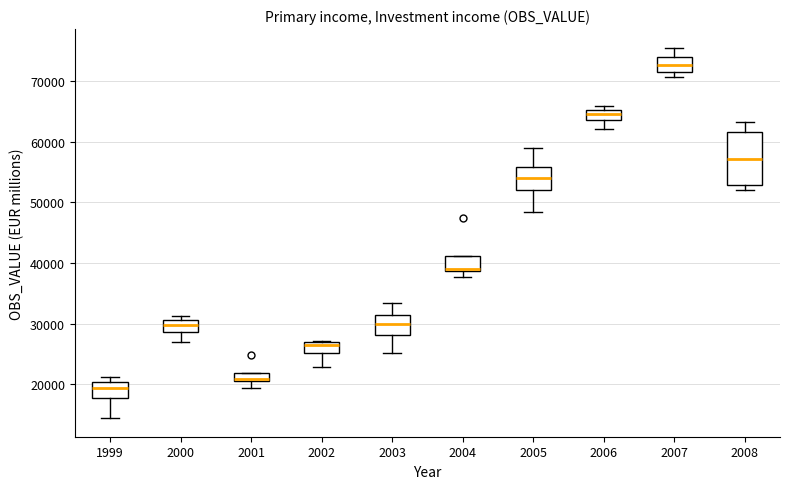

Comparing the boxes themselves (not the whiskers), which one is the tallest?

2008